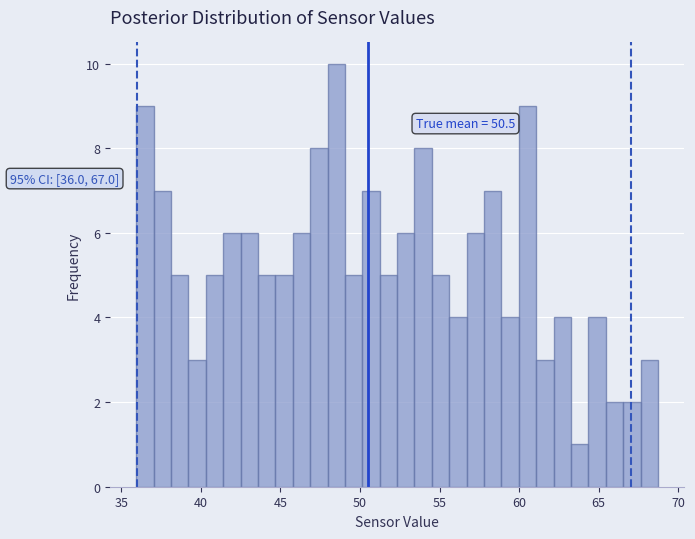

Around what value on the x-axis is the tallest bar? Give the approximate position of its centre, as read against the axis.

48.5